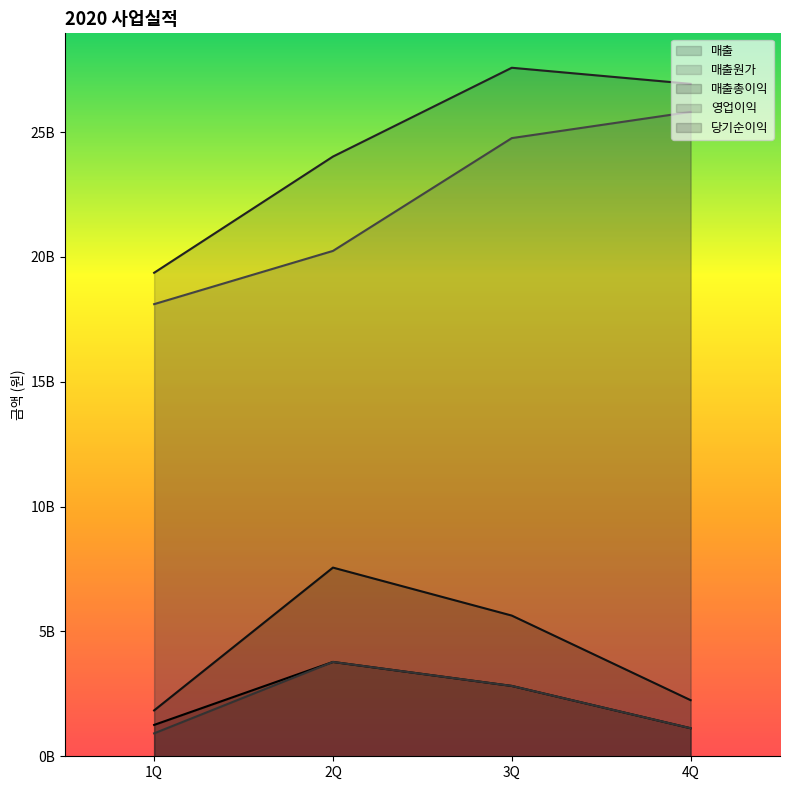

Which category has the highest value in the 영업이익 series?

2Q